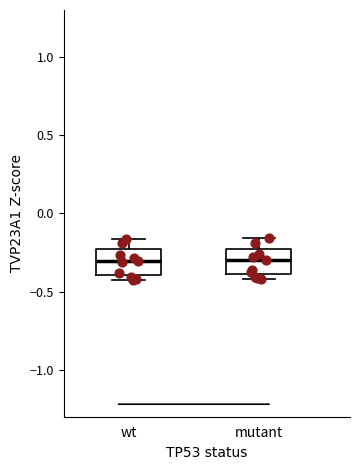

Where is the lower edge of the box for mutant on the y-axis? The values are not printed on the chart, so give them approximately, as read against the axis.

-0.40